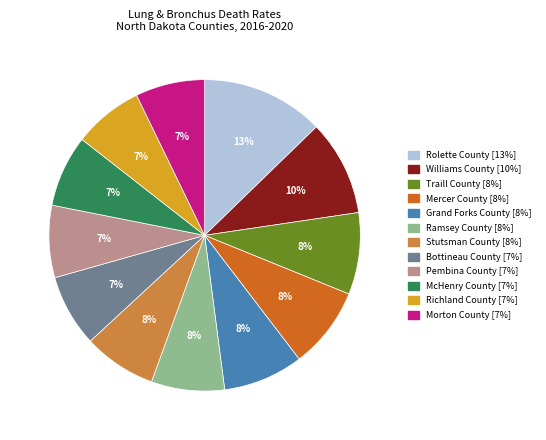

Does any single category account for the majority?

No